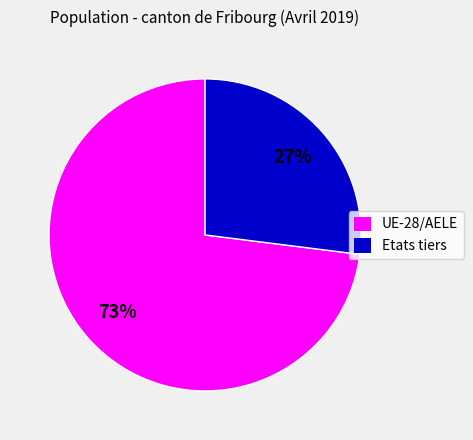

What percentage is the UE-28/AELE slice, to the nearest percent?

73%